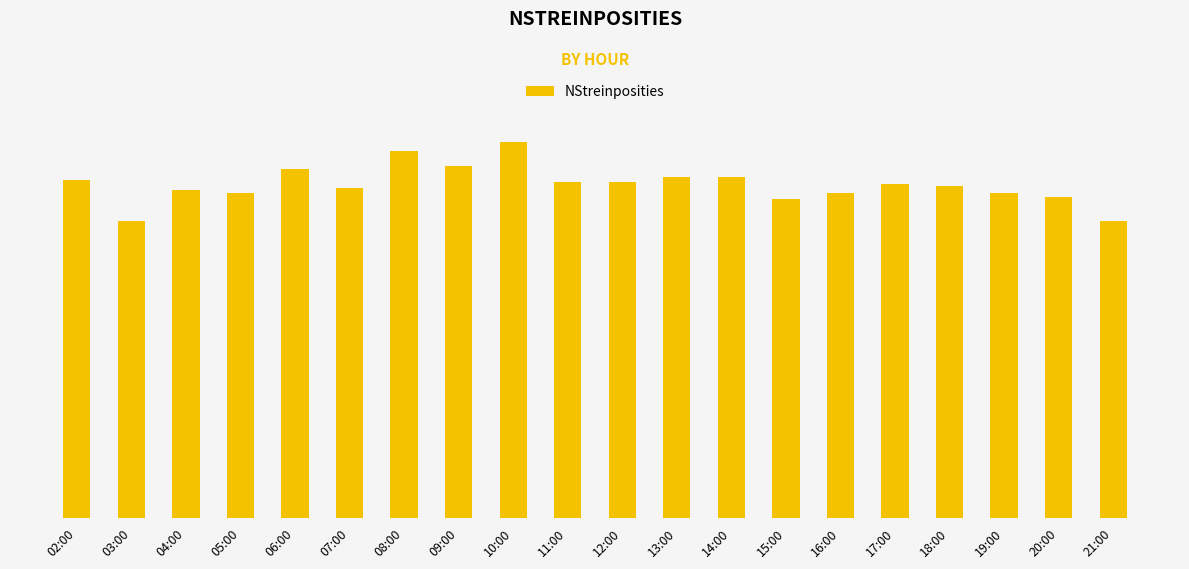

What is the difference between the maximum and minimum values?

36